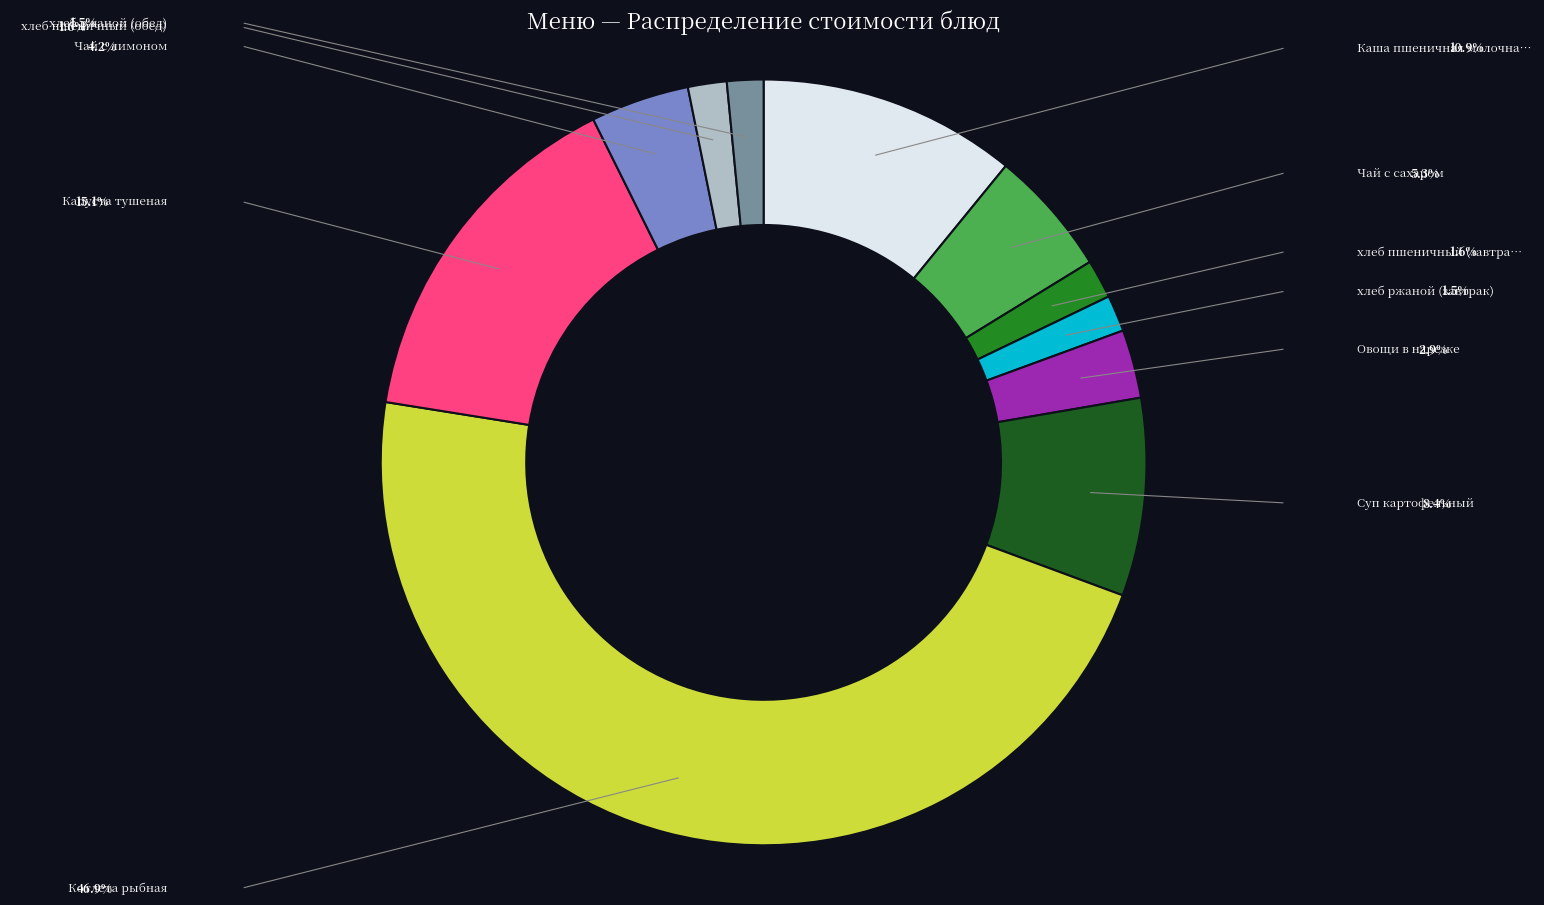

Is there any slice that represents more than half of the pie?

No